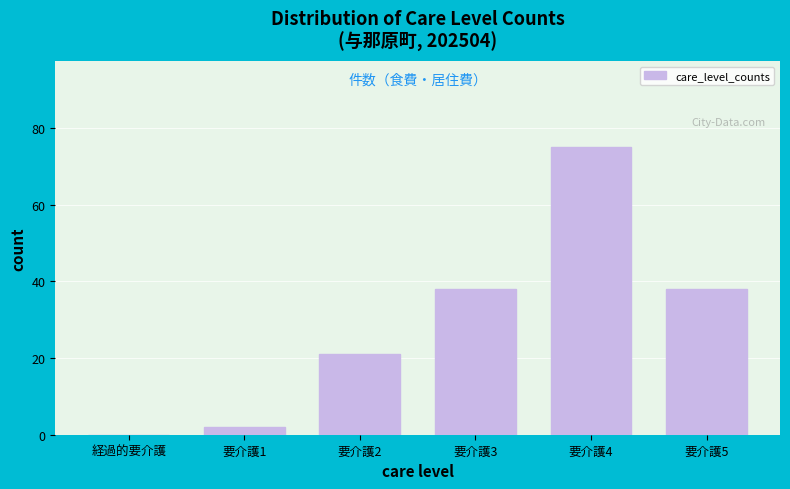

Reading left to right, extract all data points from this chart.

経過的要介護=0	要介護1=2	要介護2=21	要介護3=38	要介護4=75	要介護5=38